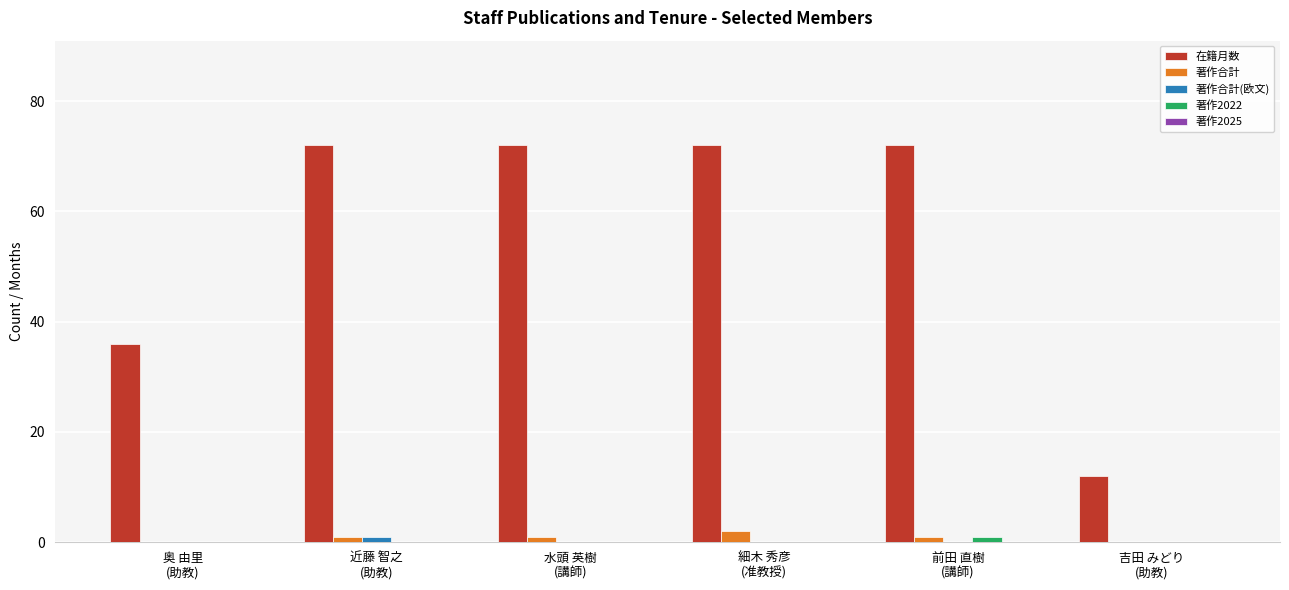

What is the maximum value shown in the chart?

72